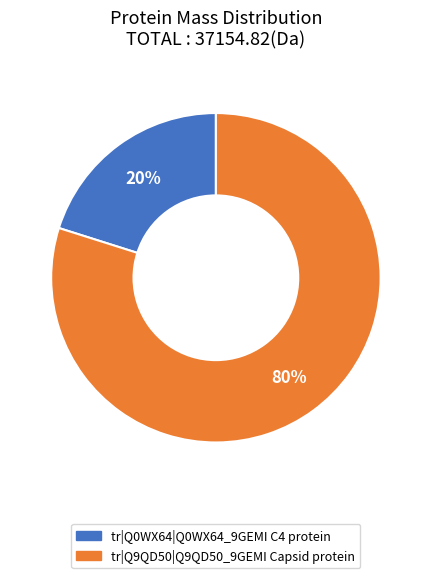

Is tr|Q9QD50|Q9QD50_9GEMI Capsid protein the majority of the pie?

Yes